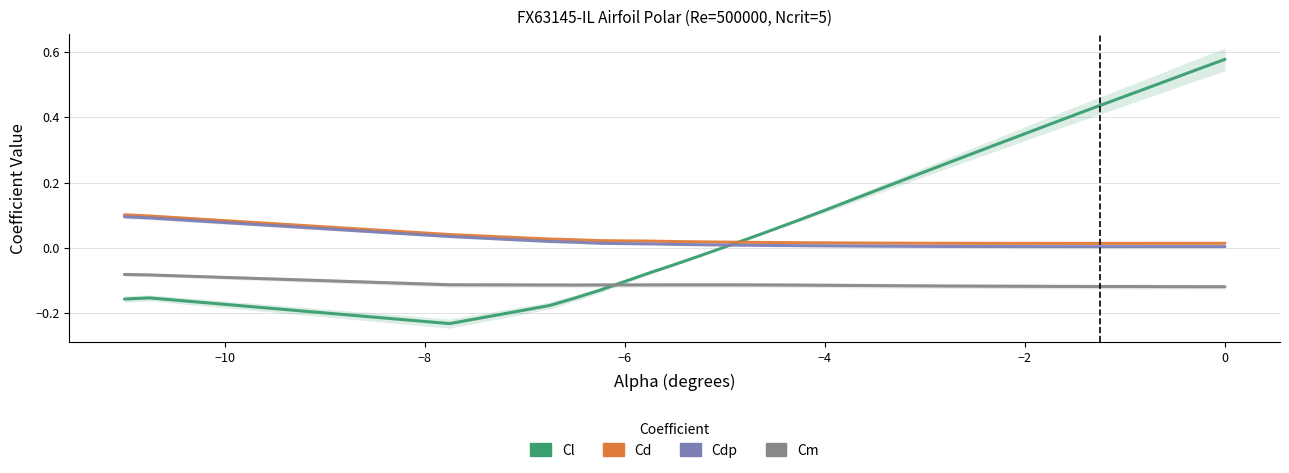

True or false: Cm and Cd cross at least once.

False